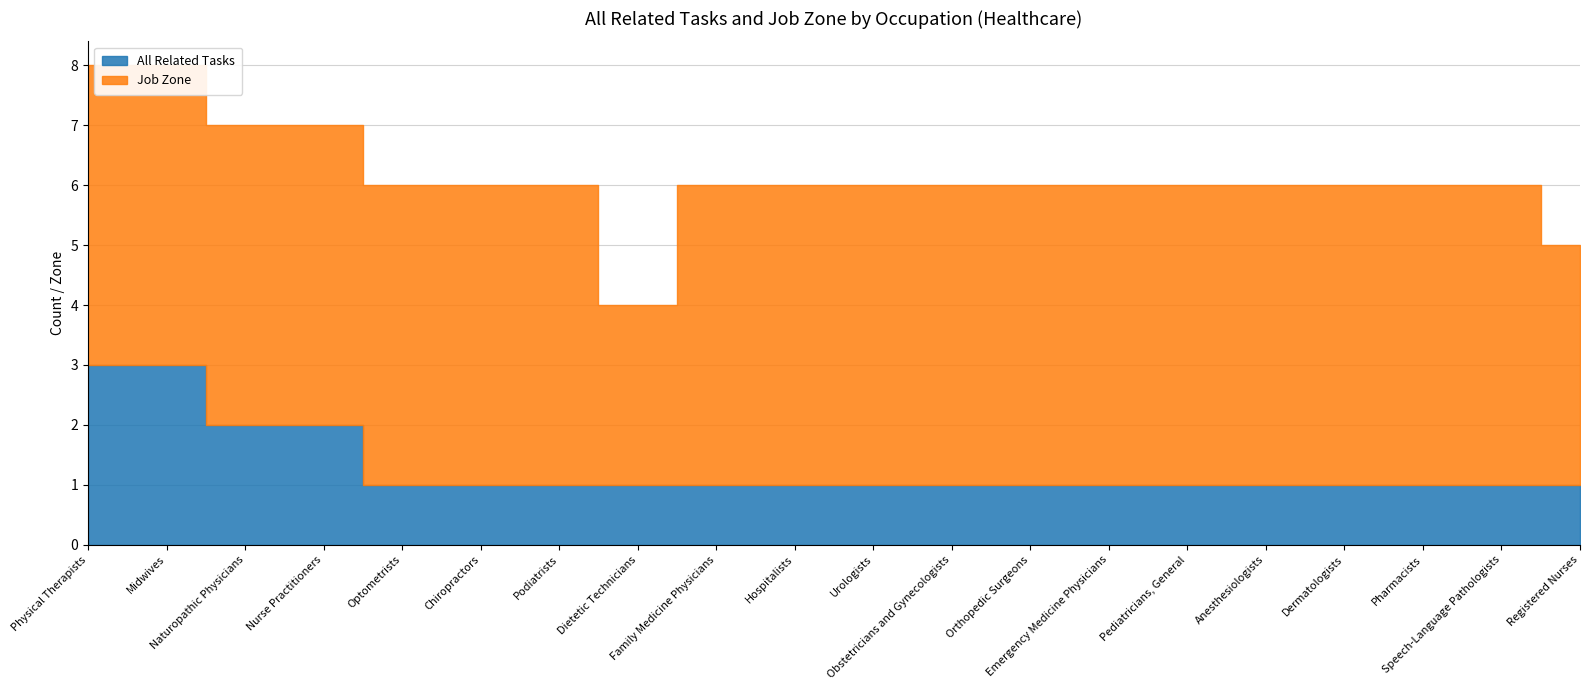

Rank the categories by All Related Tasks value from highest to lowest.

Physical Therapists, Midwives, Naturopathic Physicians, Nurse Practitioners, Optometrists, Chiropractors, Podiatrists, Dietetic Technicians, Family Medicine Physicians, Hospitalists, Urologists, Obstetricians and Gynecologists, Orthopedic Surgeons, Emergency Medicine Physicians, Pediatricians, General, Anesthesiologists, Dermatologists, Pharmacists, Speech-Language Pathologists, Registered Nurses